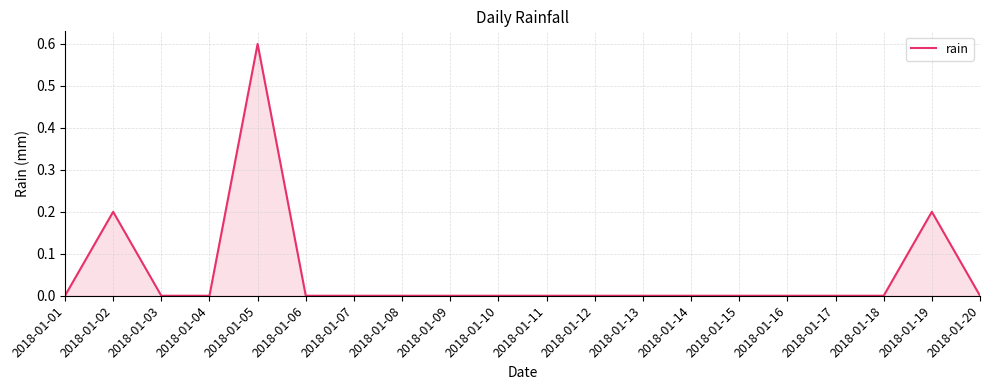

What is the maximum value shown in the chart?

0.6